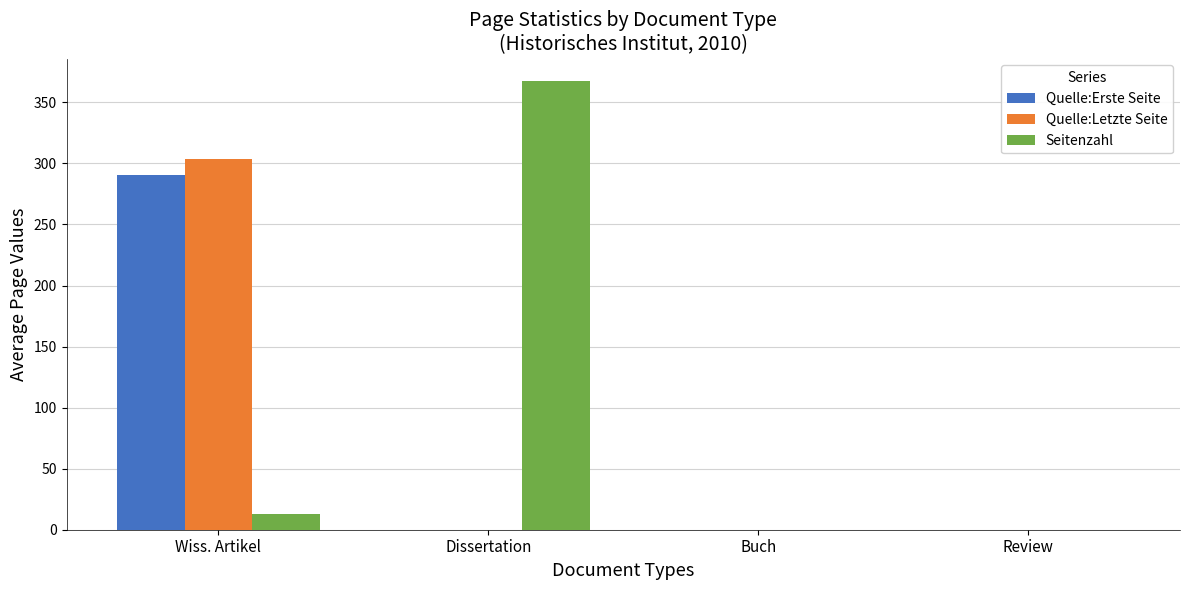

Are the bars horizontal?

No